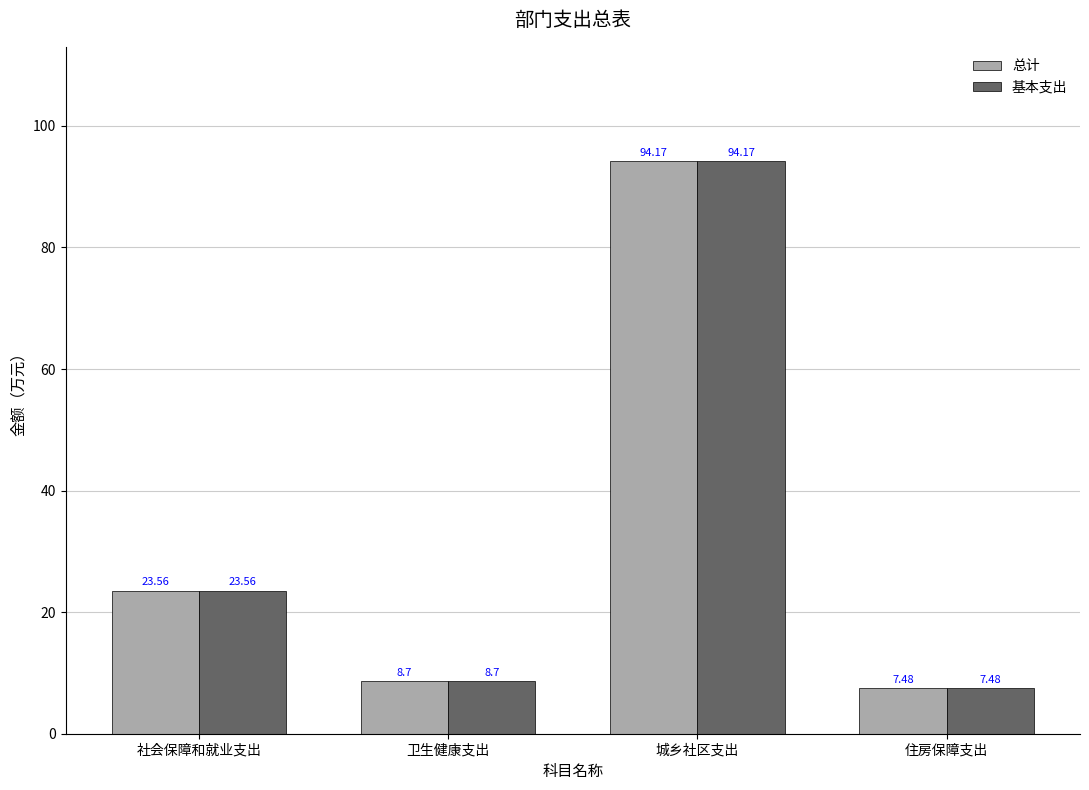

Reading left to right, extract all data points from this chart.

总计: 社会保障和就业支出=23.6	卫生健康支出=8.7	城乡社区支出=94.2	住房保障支出=7.5
基本支出: 社会保障和就业支出=23.6	卫生健康支出=8.7	城乡社区支出=94.2	住房保障支出=7.5